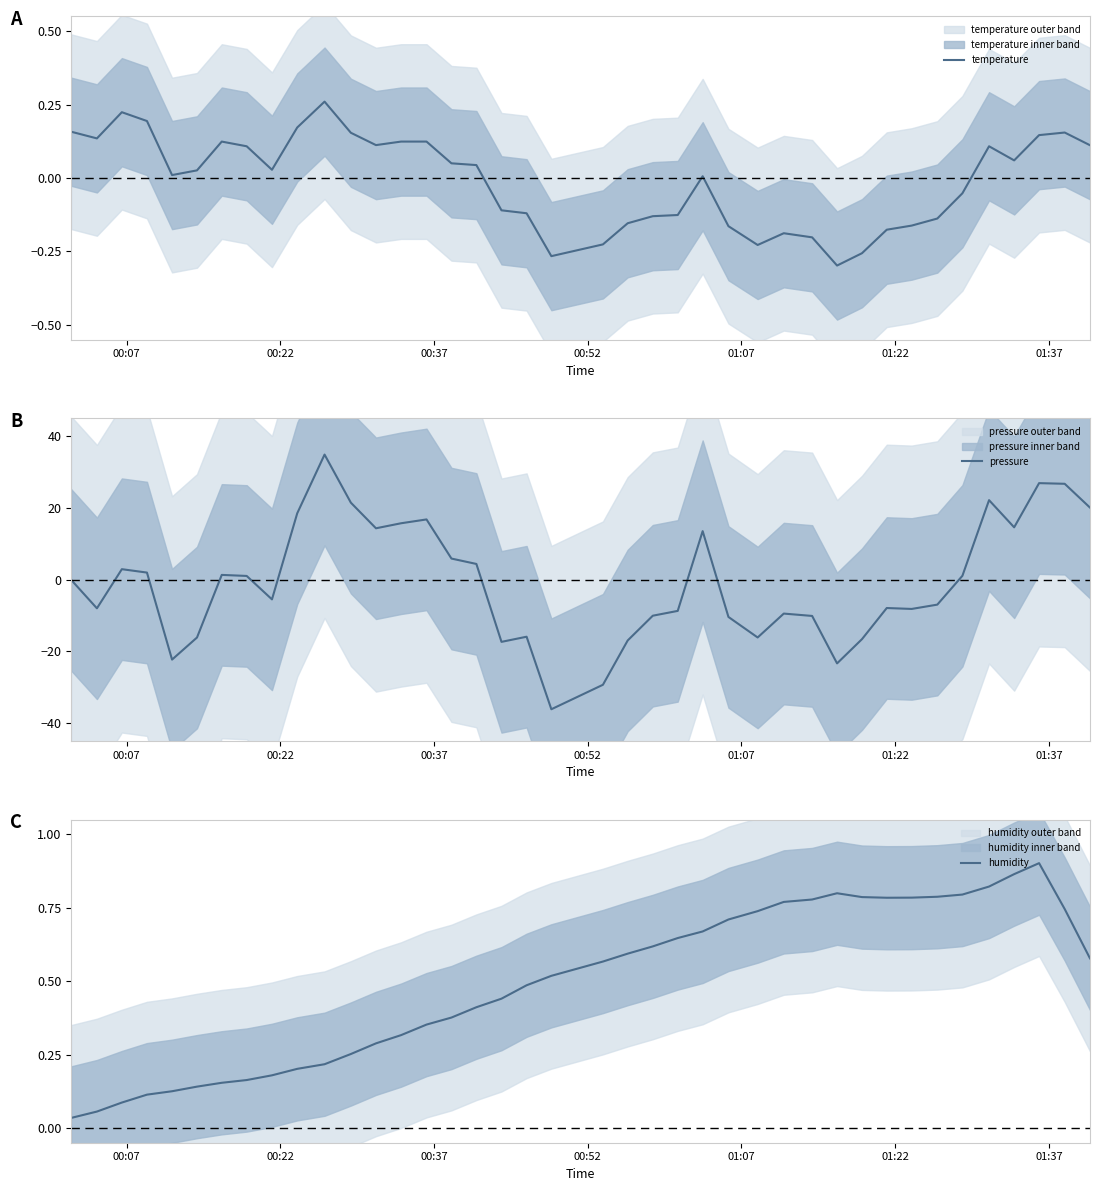

What is the minimum value for pressure?

-36.1